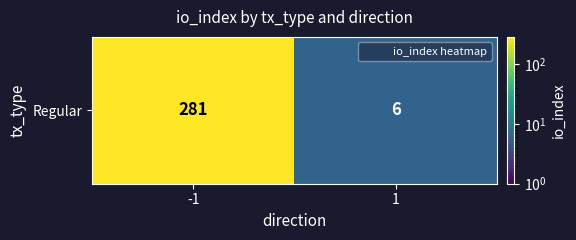

What is the ratio of the value at -1 to the value at 1?

46.8